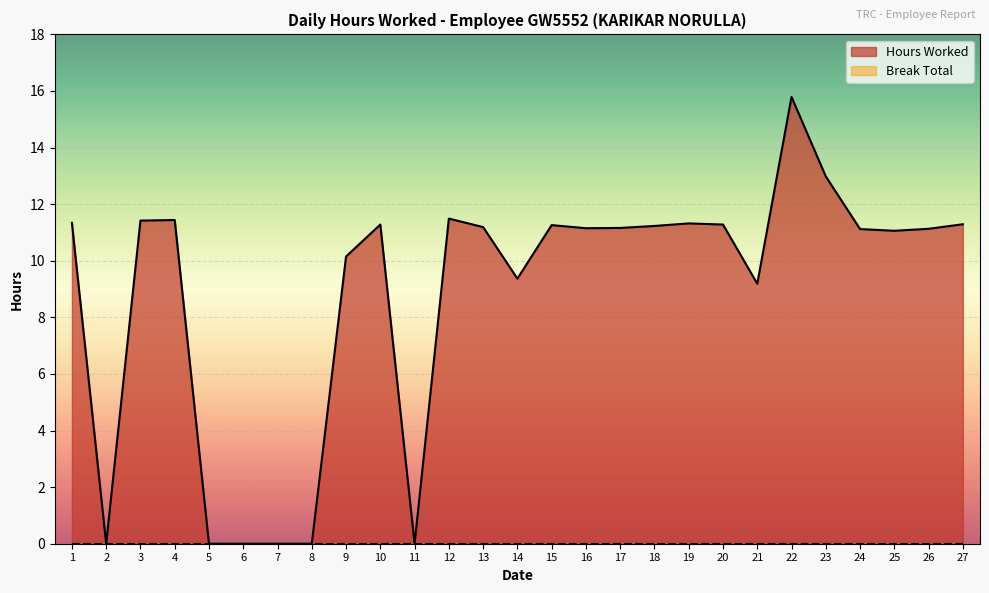

Which label corresponds to the largest value in the chart?

22